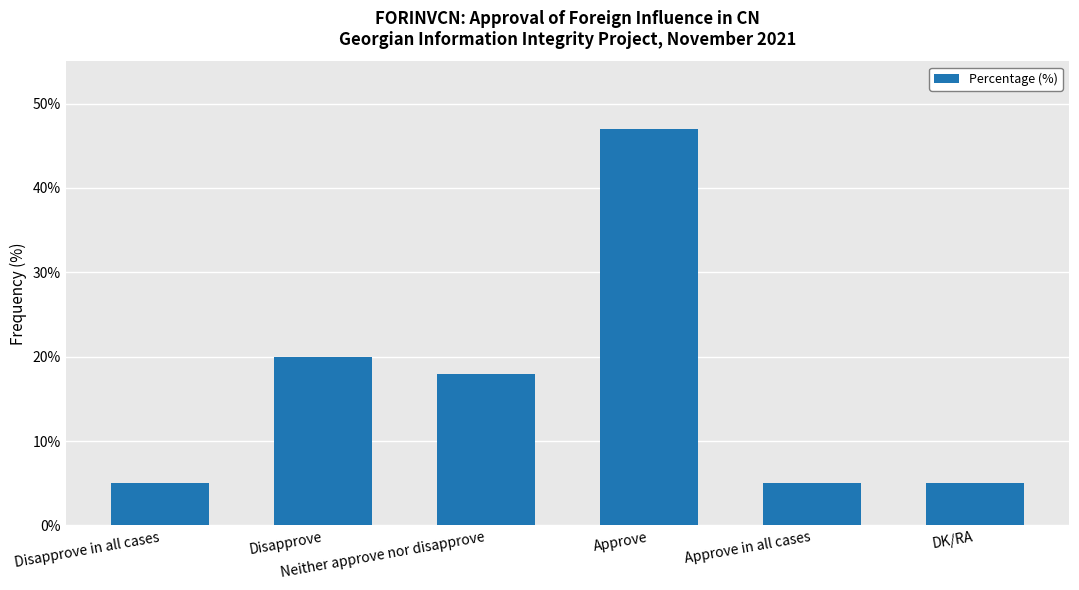

The value at Disapprove is 32. True or false?

False